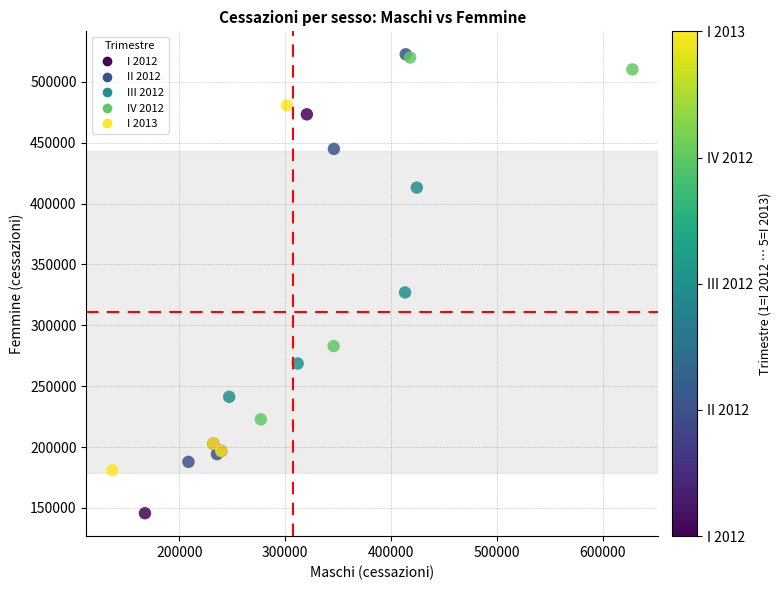

What Y value in the scatter plot is closest to 334148?

326995